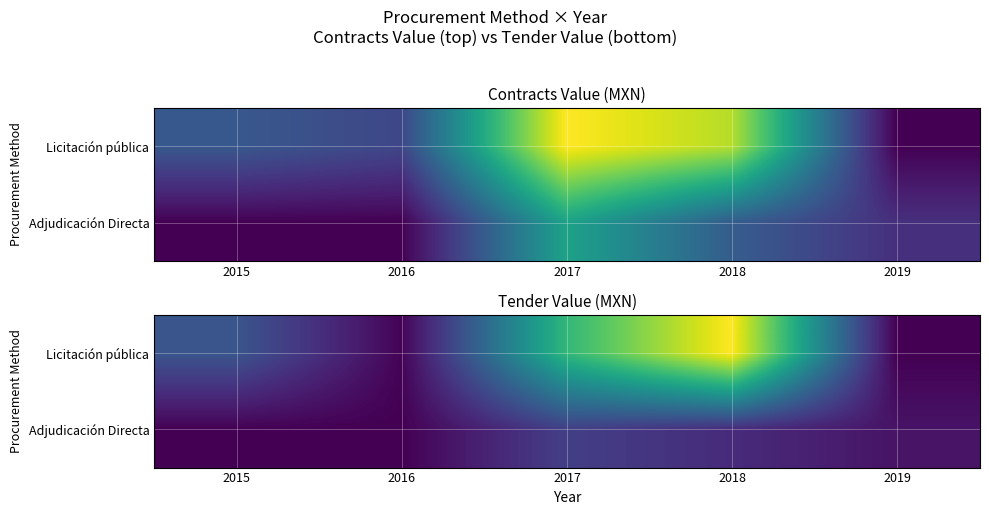

Which series has the largest total across all categories?

Licitación pública